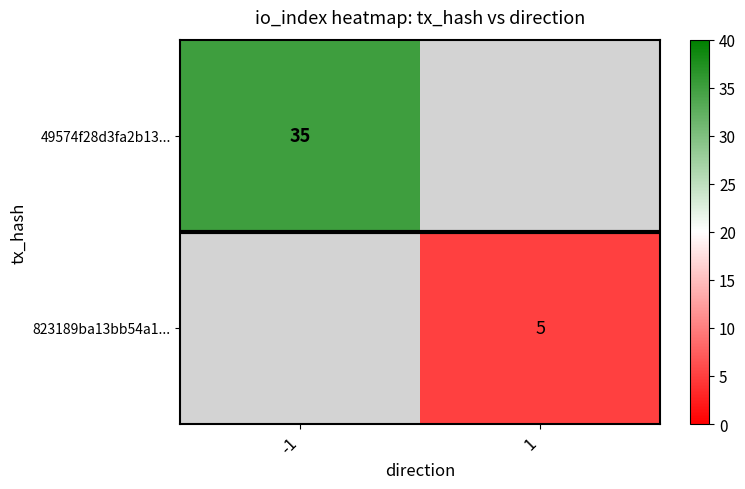

The 823189ba13bb54a1... series shows 5 at 1. True or false?

True